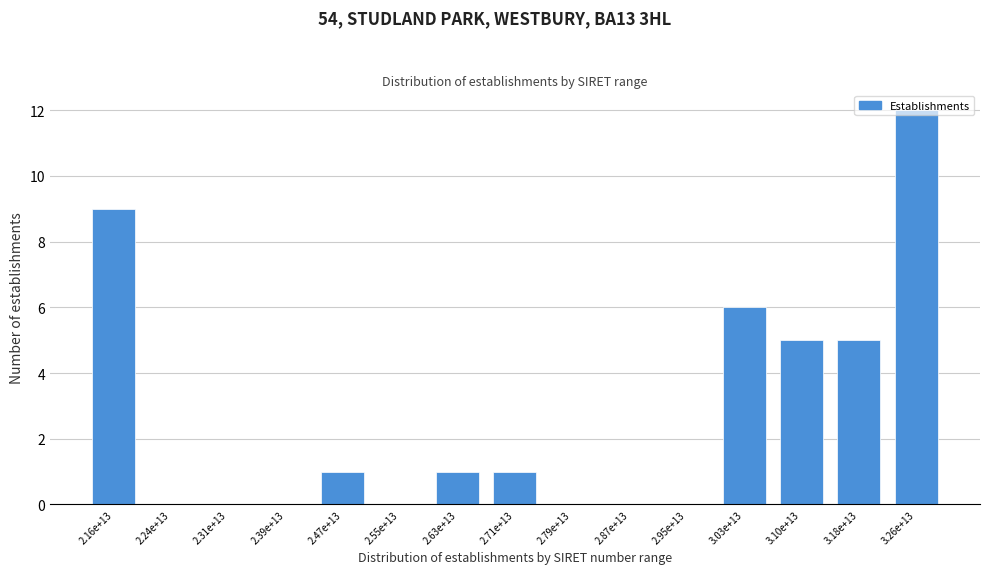

Between 3.18e+13 and 2.79e+13, which is larger?

3.18e+13